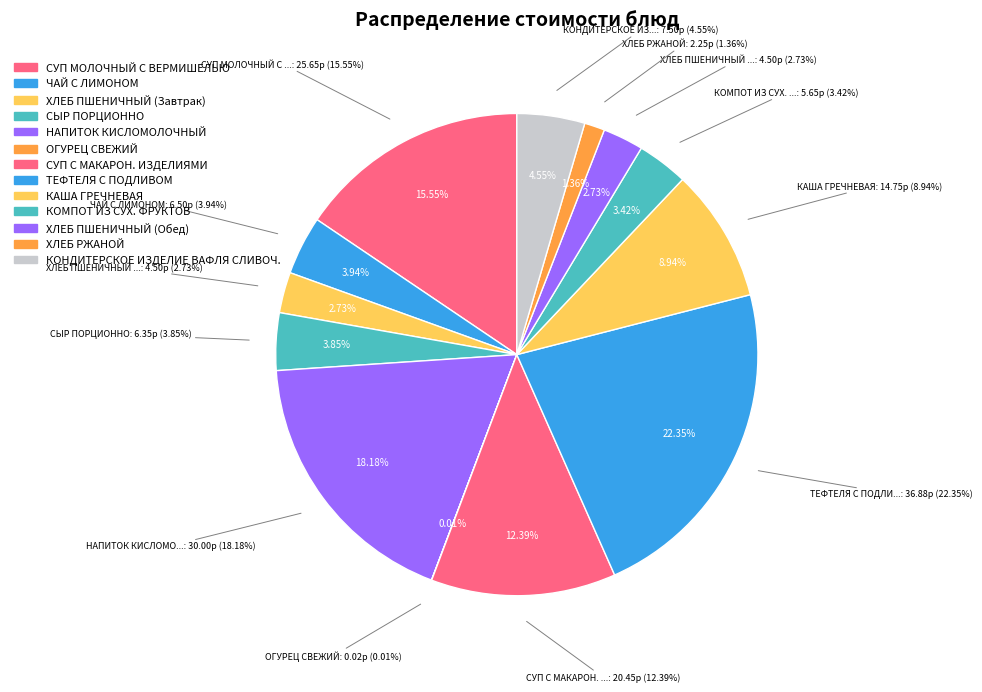

To the nearest percent, what portion does НАПИТОК КИСЛОМОЛОЧНЫЙ represent?

18%